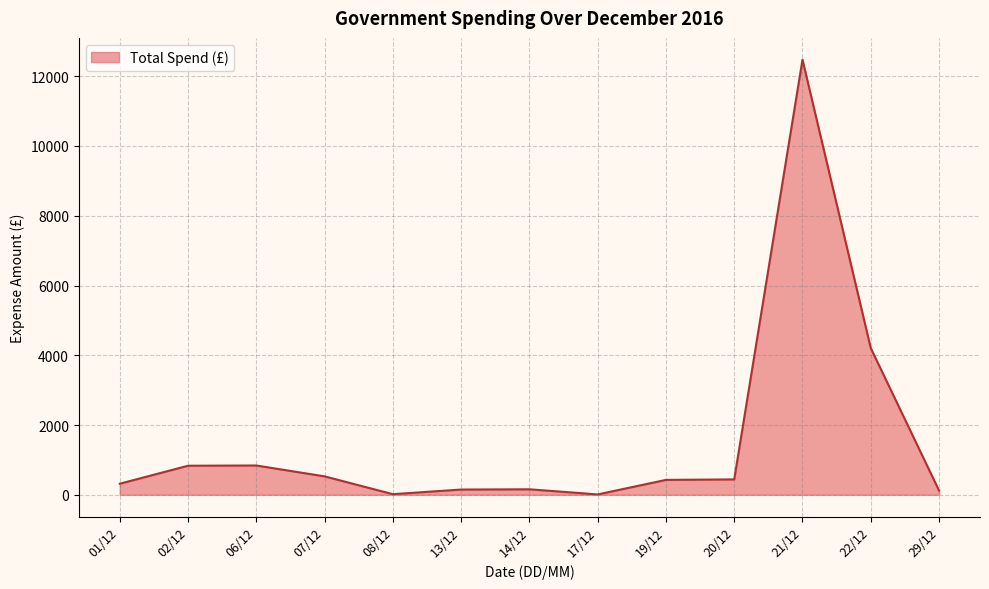

Approximately how many times larger is the value at 07/12 compared to 01/12?

1.7